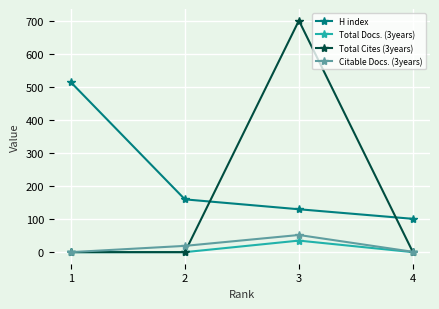

What is the sum of all Total Docs. (3years) values?

35